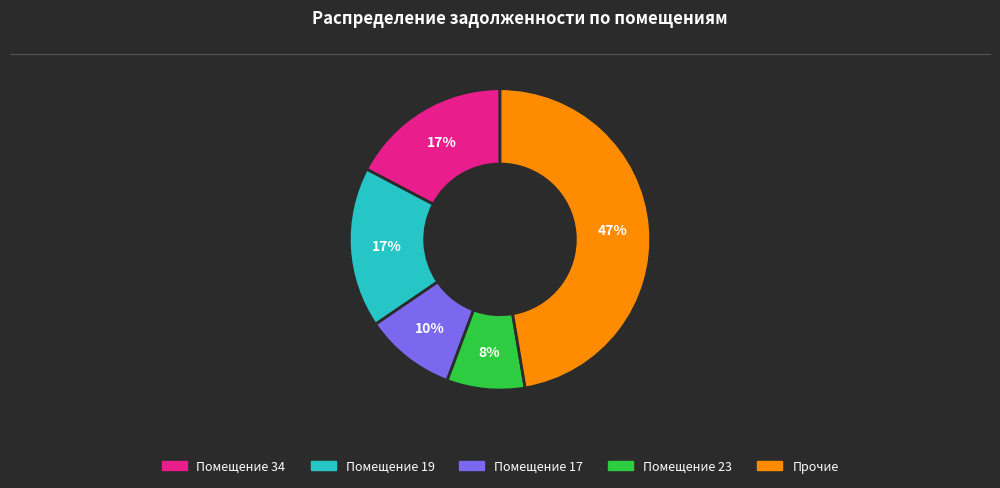

To the nearest percent, what is the difference between the largest and smallest slice percentages?

39%